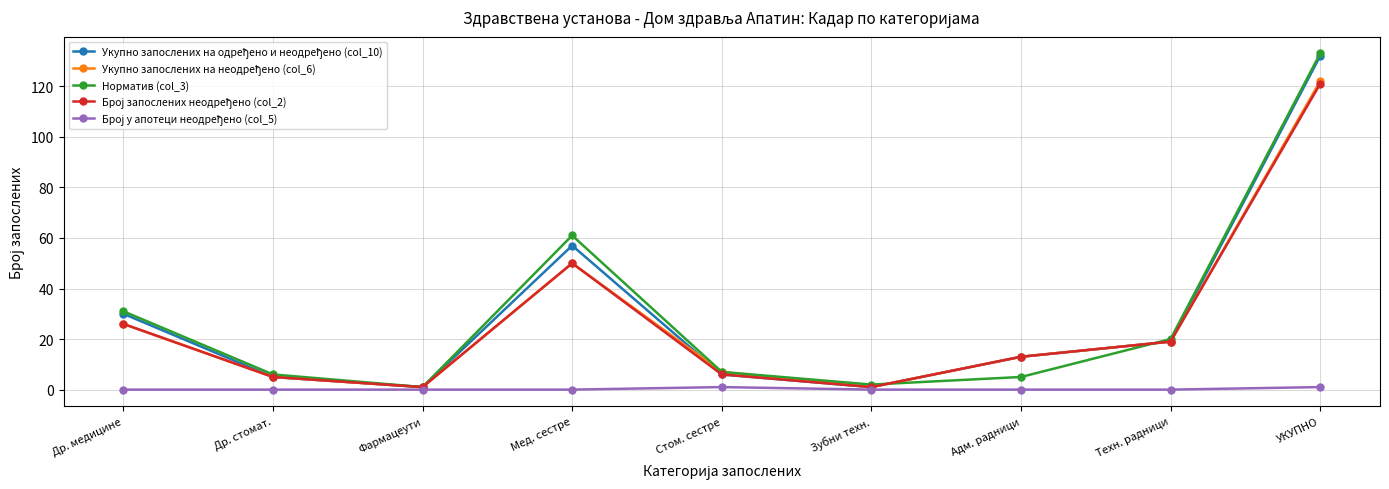

What is the label of the 9th point from the left?

УКУПНО